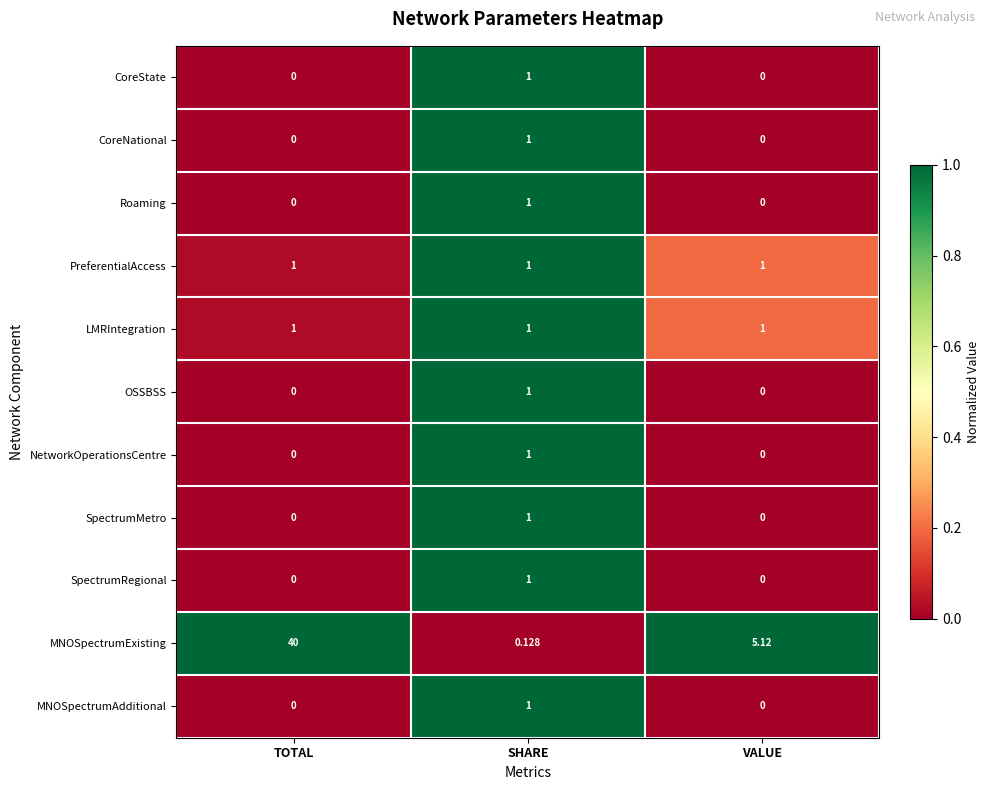

At which category does the chart reach its peak across all series?

TOTAL